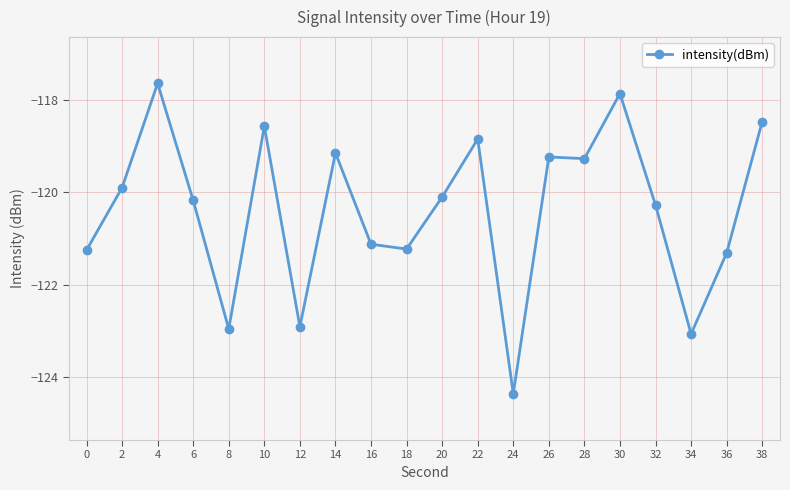

How many values exceed -120?

9